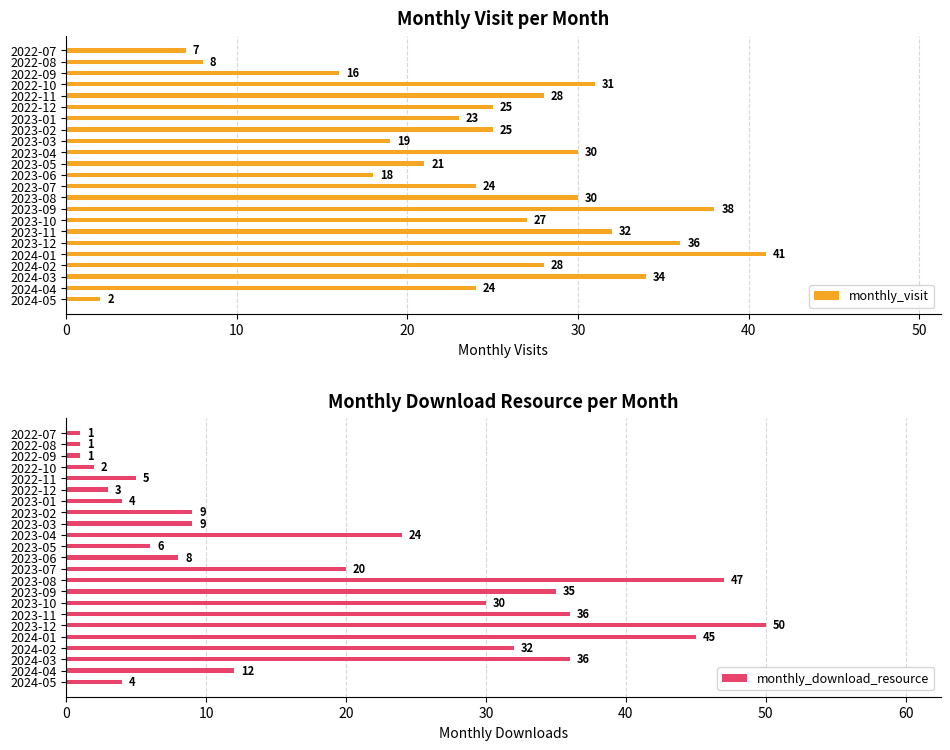

What is the maximum value shown in the chart?

50